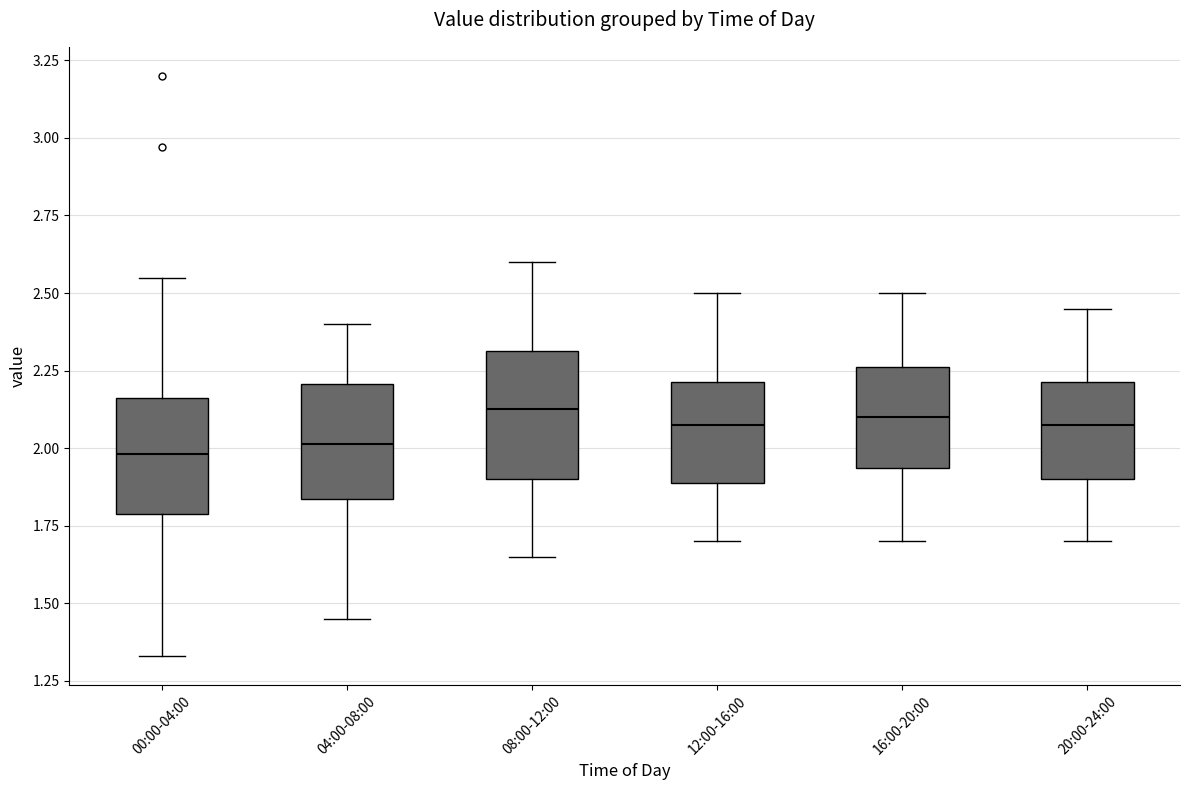

Reading left to right, transcribe this box plot: for each box, give where its median line is, the range the box spans, and where its two whiskers end, as read against the y-axis. The values are not printed on the chart, so give them approximately, as read against the axis.

00:00-04:00: median 2.00, box 1.80 to 2.15, whiskers 1.35 to 2.55
04:00-08:00: median 2.00, box 1.85 to 2.20, whiskers 1.45 to 2.40
08:00-12:00: median 2.15, box 1.90 to 2.30, whiskers 1.65 to 2.60
12:00-16:00: median 2.10, box 1.90 to 2.20, whiskers 1.70 to 2.50
16:00-20:00: median 2.10, box 1.95 to 2.25, whiskers 1.70 to 2.50
20:00-24:00: median 2.10, box 1.90 to 2.20, whiskers 1.70 to 2.45